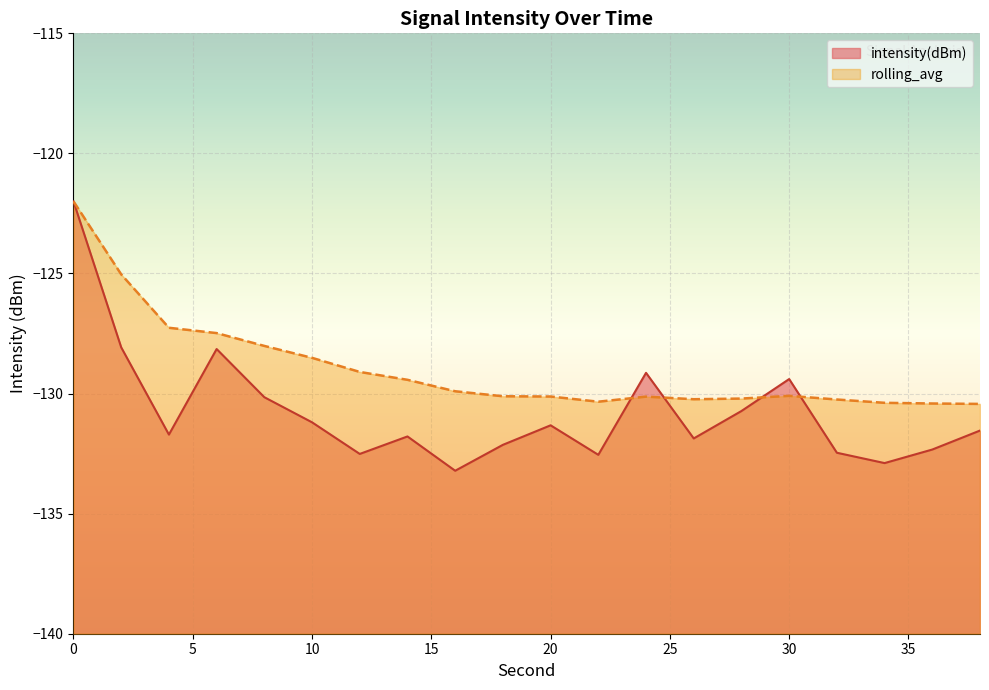

Reading left to right, list all the values displayed in this chart.

intensity(dBm): 0=-122.0	2=-128.1	4=-131.7	6=-128.1	8=-130.2	10=-131.2	12=-132.5	14=-131.8	16=-133.2	18=-132.1	20=-131.3	22=-132.6	24=-129.1	26=-131.9	28=-130.7	30=-129.4	32=-132.5	34=-132.9	36=-132.3	38=-131.5
rolling_avg: 0=-122.0	2=-125.0	4=-127.3	6=-127.5	8=-128.0	10=-128.5	12=-129.1	14=-129.4	16=-129.9	18=-130.1	20=-130.1	22=-130.3	24=-130.1	26=-130.2	28=-130.2	30=-130.1	32=-130.2	34=-130.4	36=-130.4	38=-130.4